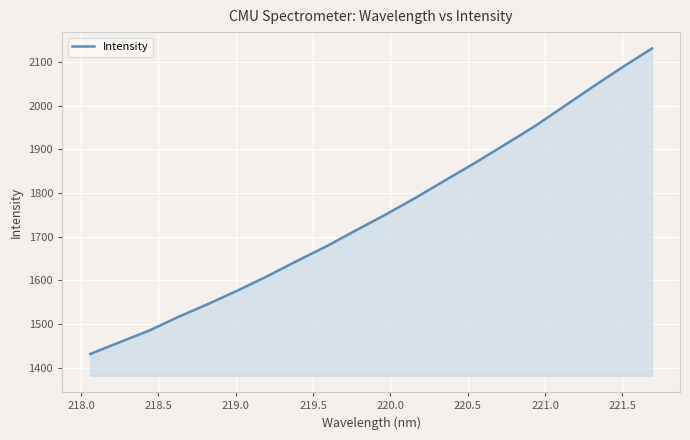

What is the difference between the maximum and minimum values?

699.4